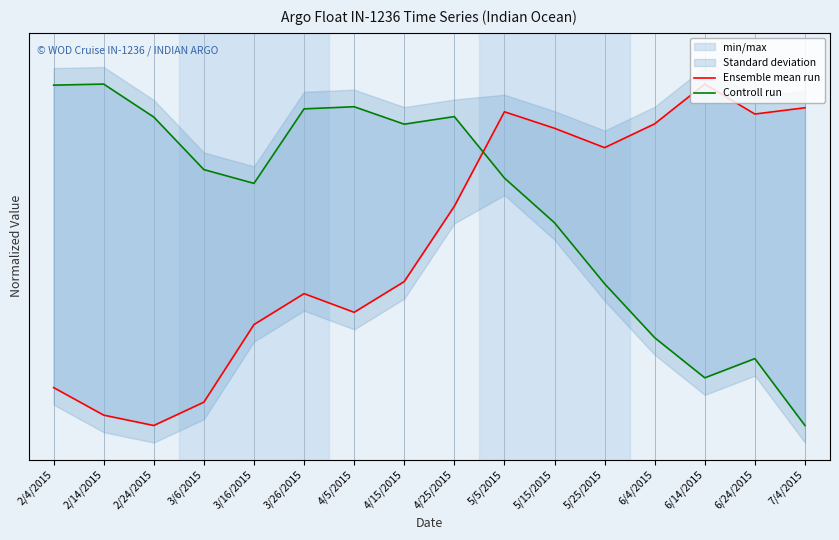

How many lines are shown in the chart?

2